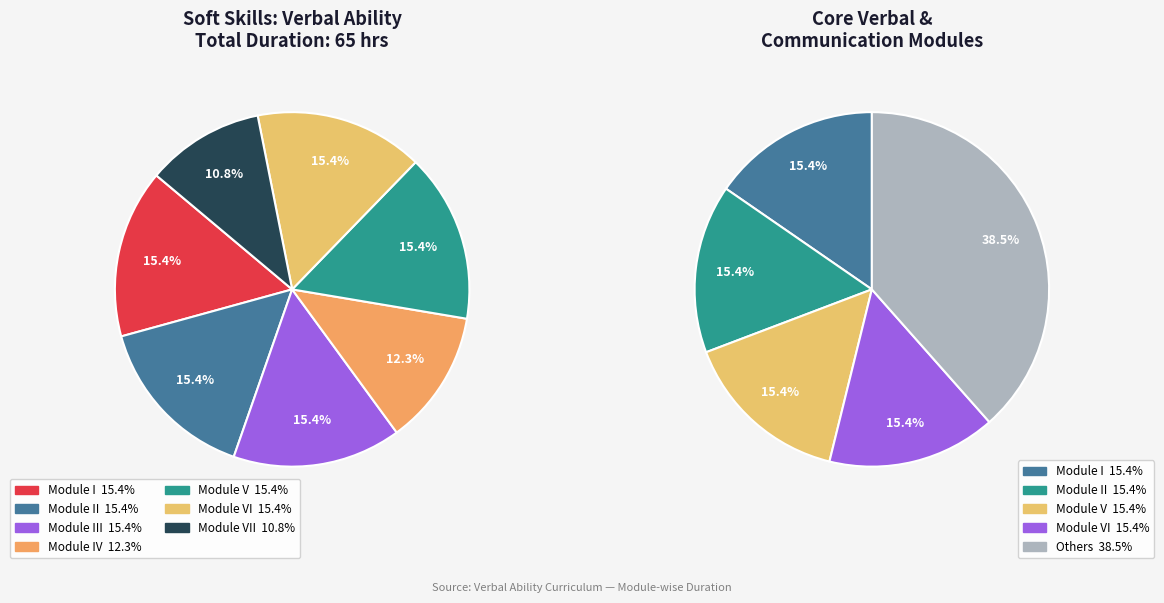

Combined, do Module III and Module VI account for over 50%?

No